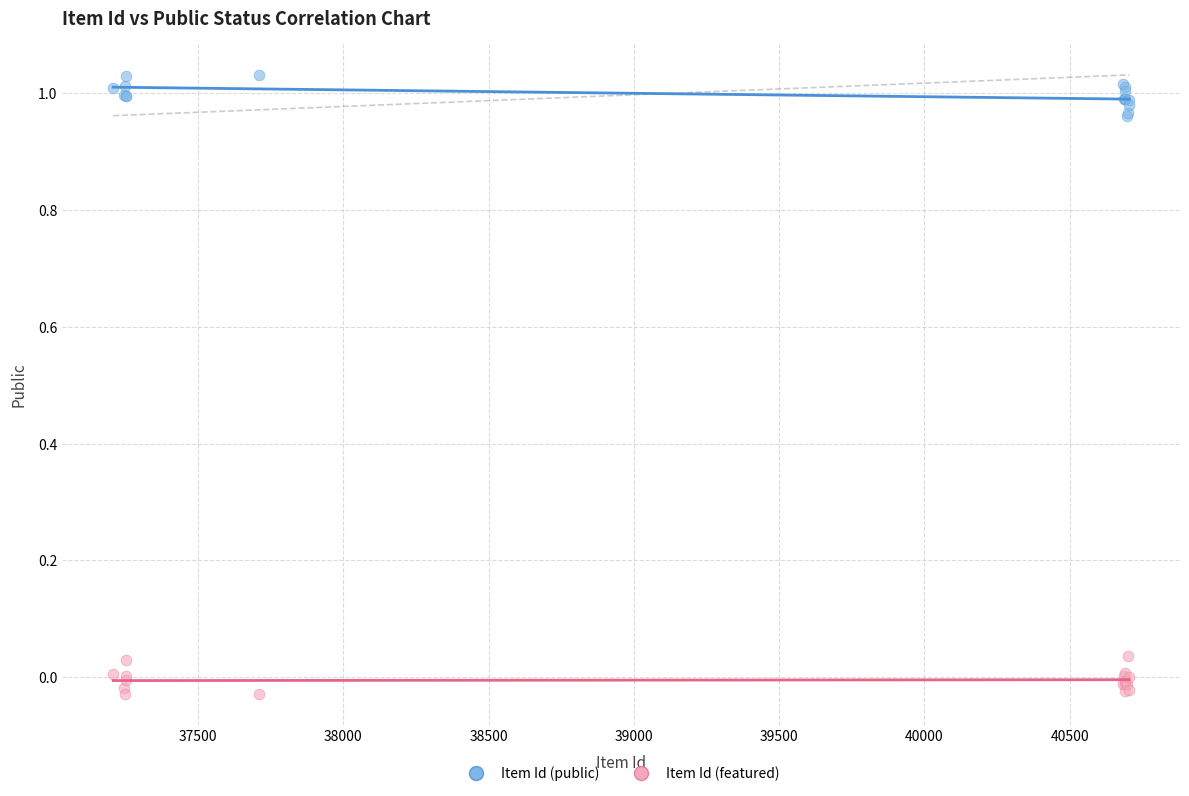

Which series reaches the minimum Y coordinate?

Item Id (featured)